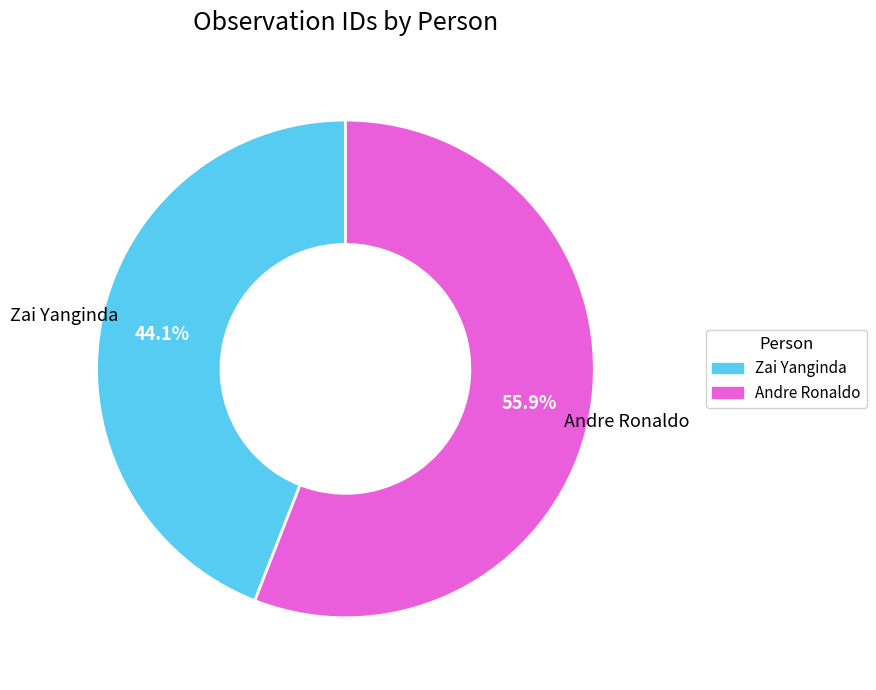

Is Andre Ronaldo the majority of the pie?

Yes